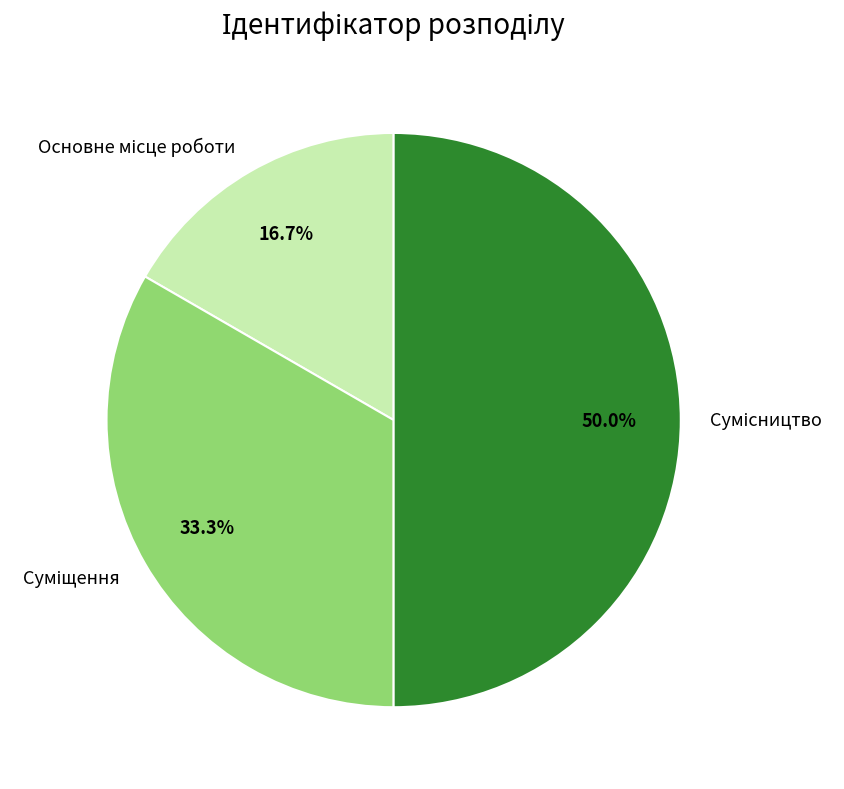

Is Сумісництво the majority of the pie?

No